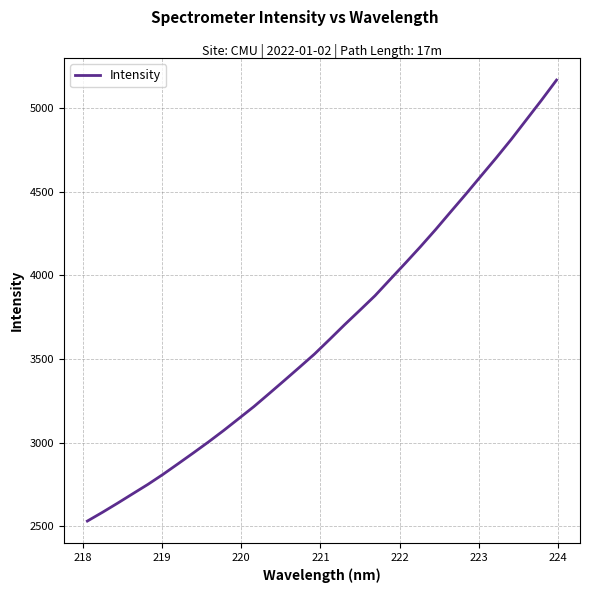

How many lines are shown in the chart?

1